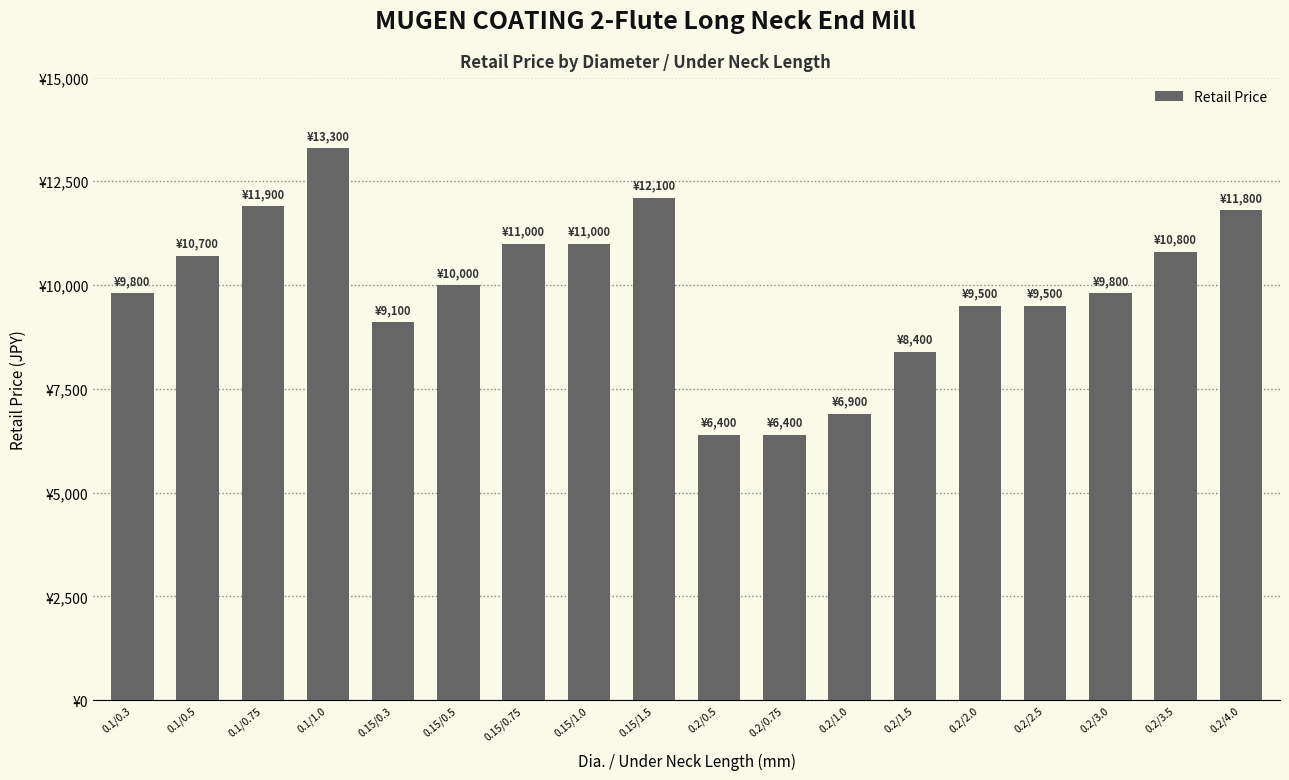

What is the sum of the values at 0.2/3.0 and 0.1/0.3?

19600